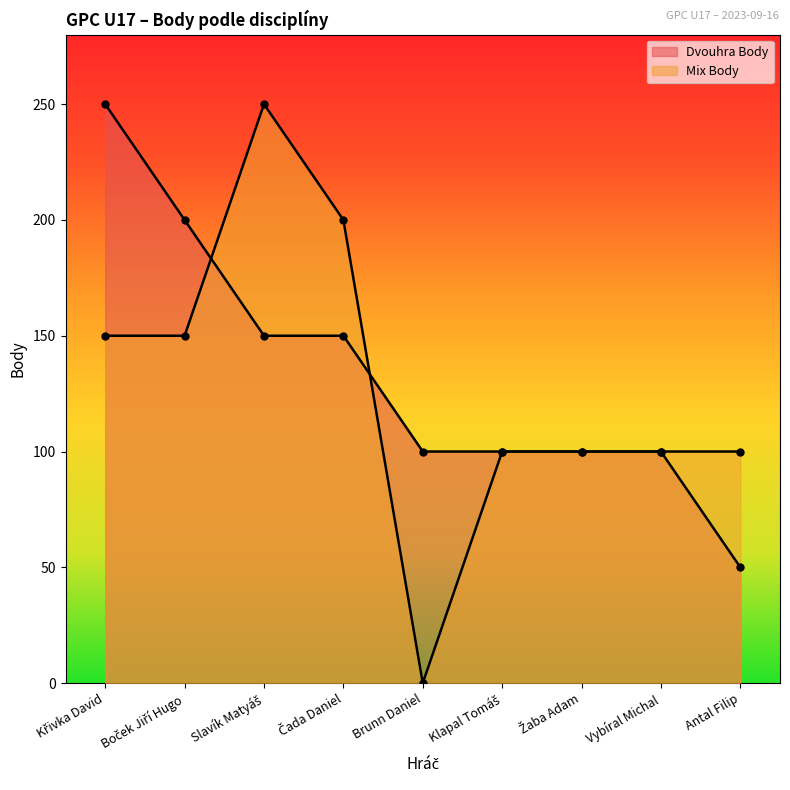

At which category does the chart reach its peak across all series?

Křivka David